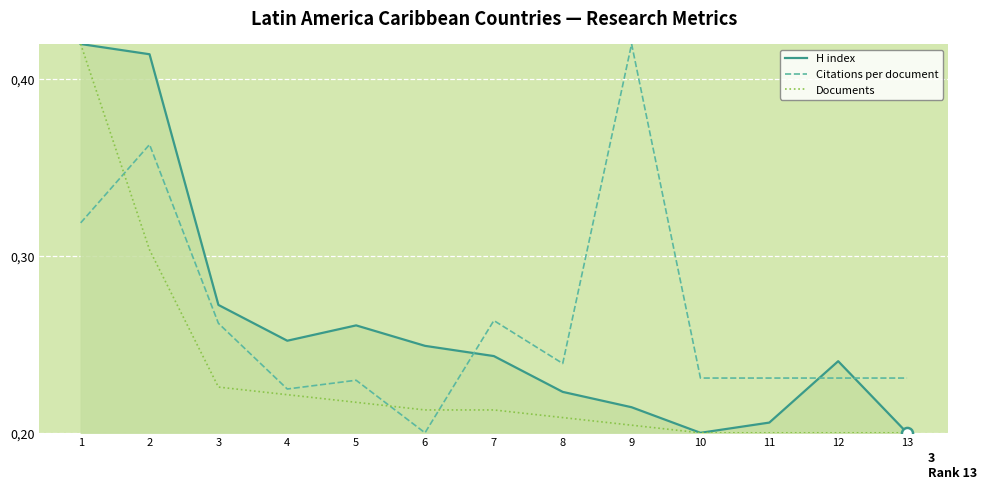

Which series ends up on top after the final intersection of Documents and Citations per document?

Citations per document